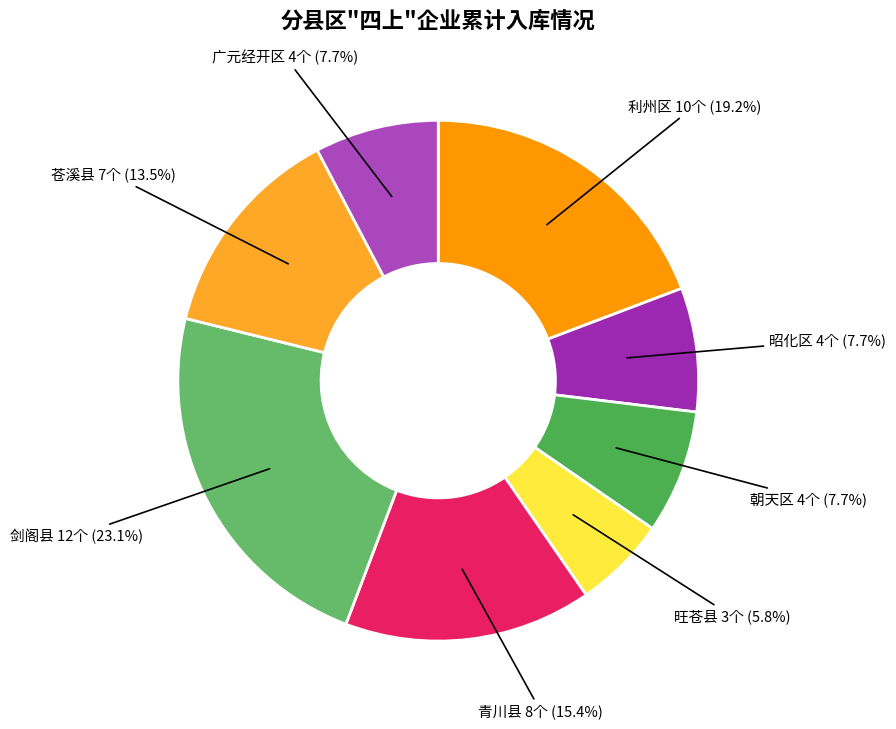

To the nearest percent, what is the difference between the largest and smallest slice percentages?

17%